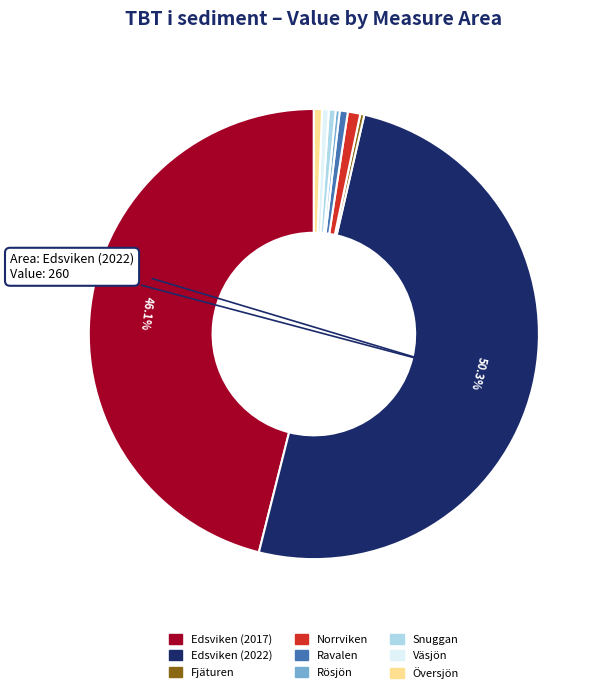

What is the majority slice?

Edsviken (2022)